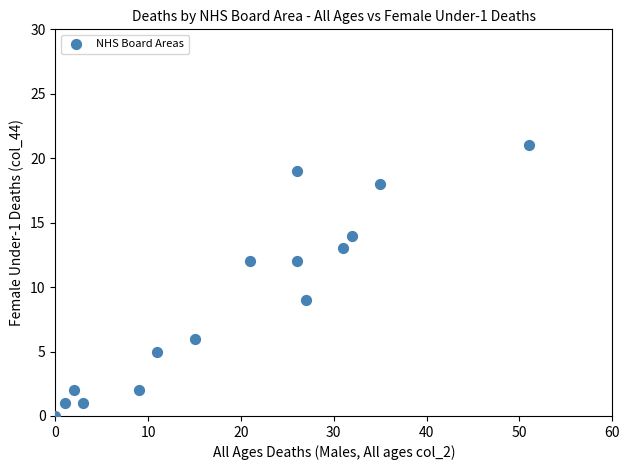

What Y value in the scatter plot is closest to 10?

9